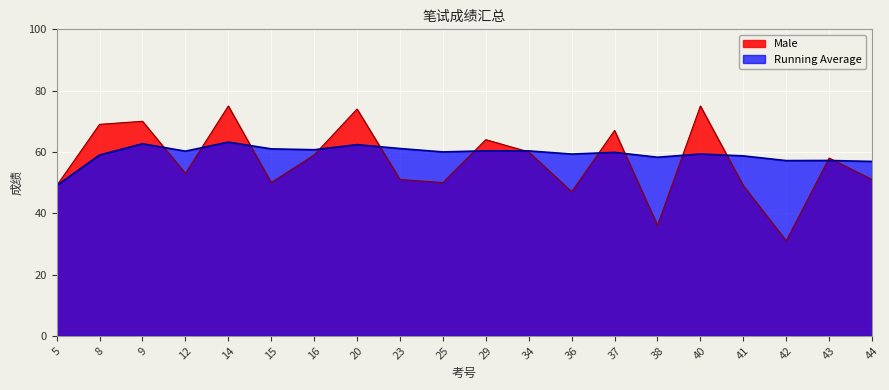

What is the value of the 5th point from the left?

75